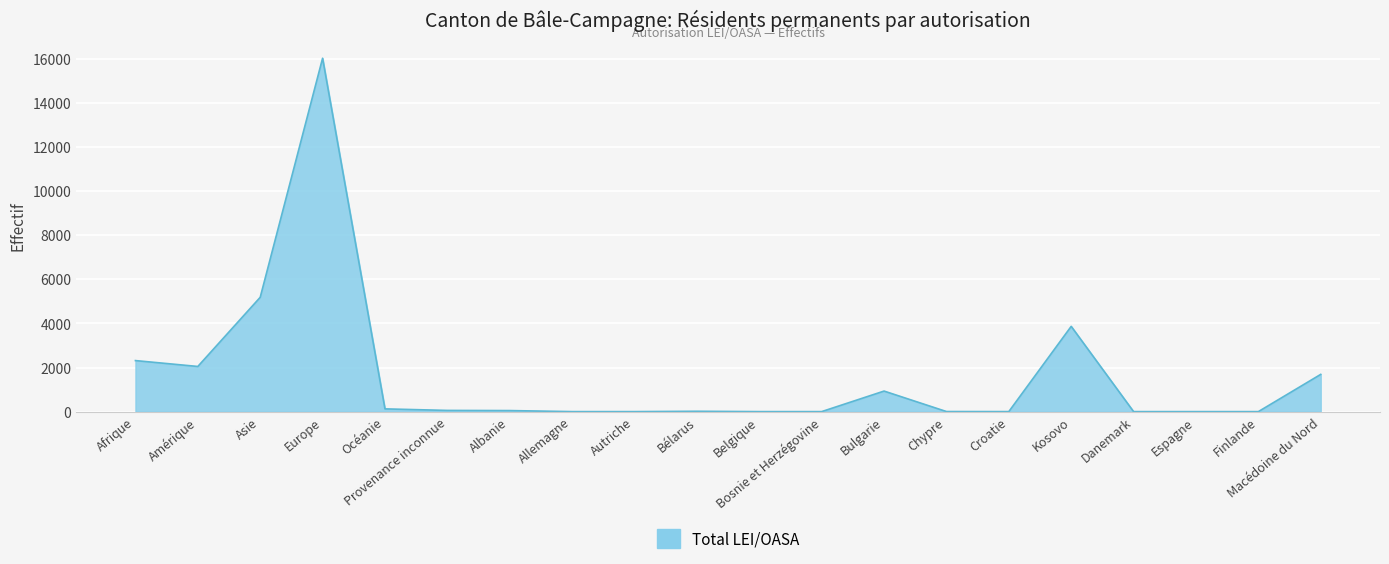

What value does the data have at Europe?

16039